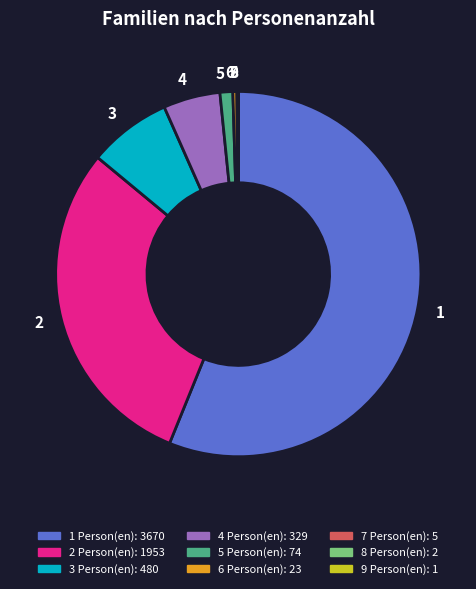

What is the ratio of the value at 5 to the value at 4?

0.2